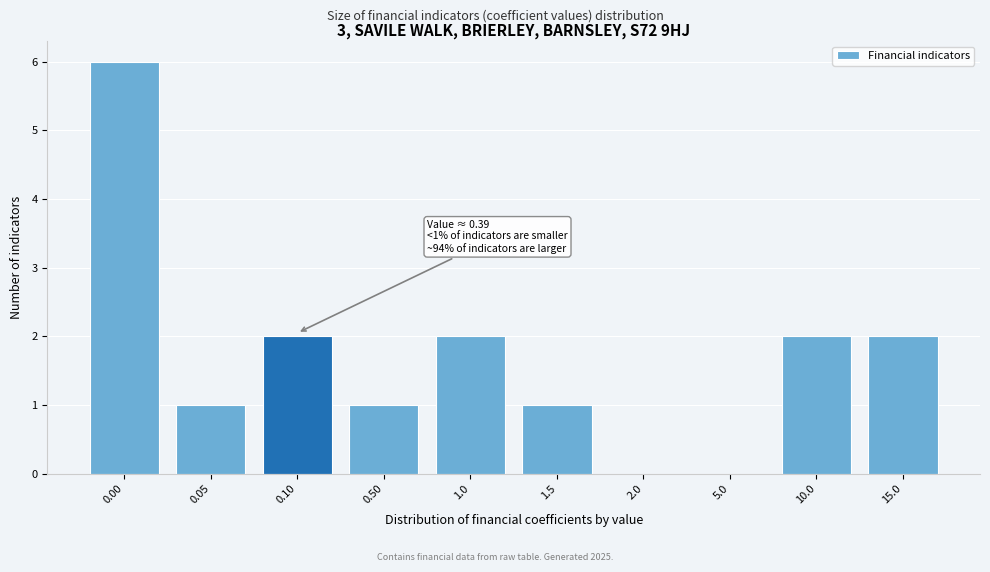

Reading left to right, transcribe all the data shown in this chart.

0.00=6	0.05=1	0.10=2	0.50=1	1.0=2	1.5=1	2.0=0	5.0=0	10.0=2	15.0=2